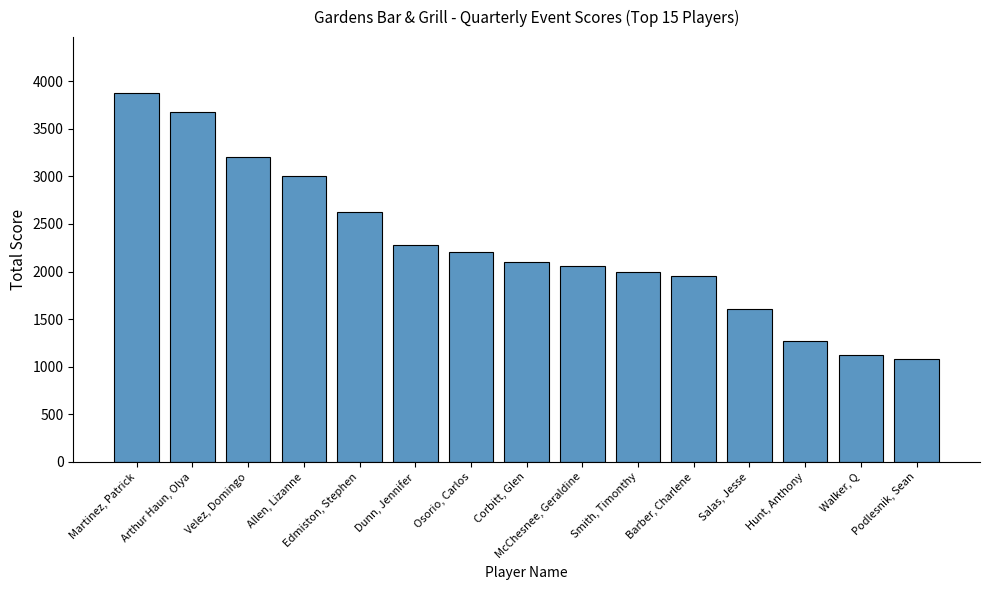

What is the change in value from Corbitt, Glen to Barber, Charlene?

-150